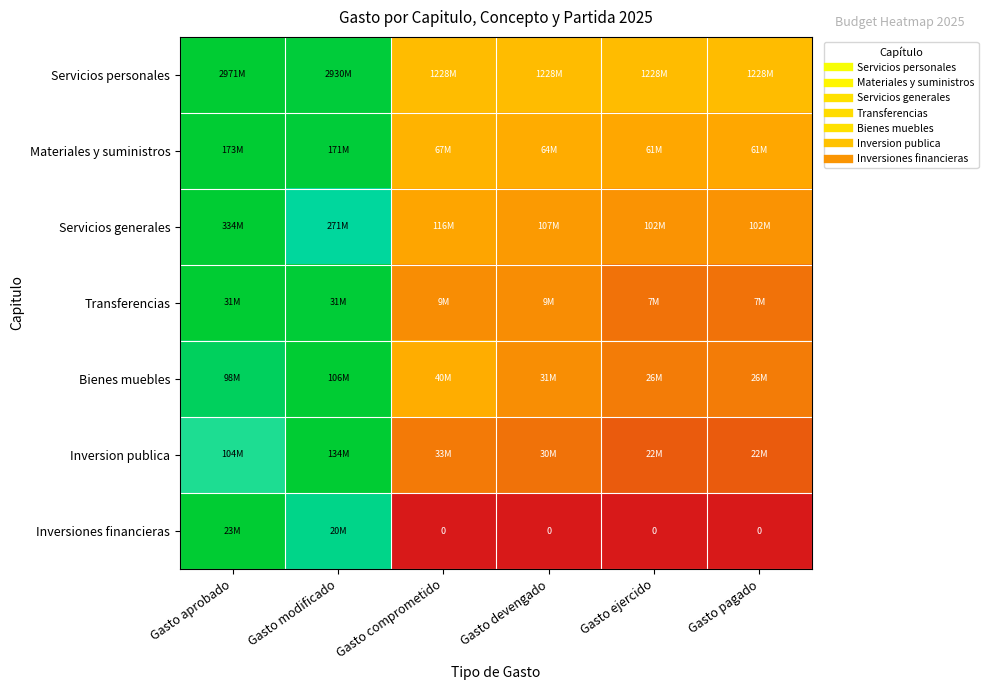

Which has a higher value, Gasto modificado or Gasto aprobado?

Gasto aprobado